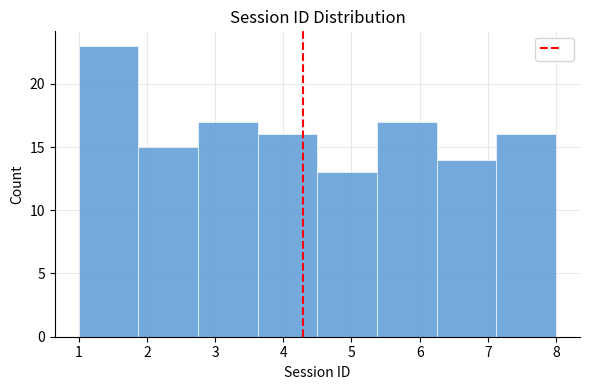

How tall is the bar that spans 2.8 to 3.6 on the x-axis? Neither the bar edges nor the heights are printed on the chart, so give them approximately, as read against the axes.

17